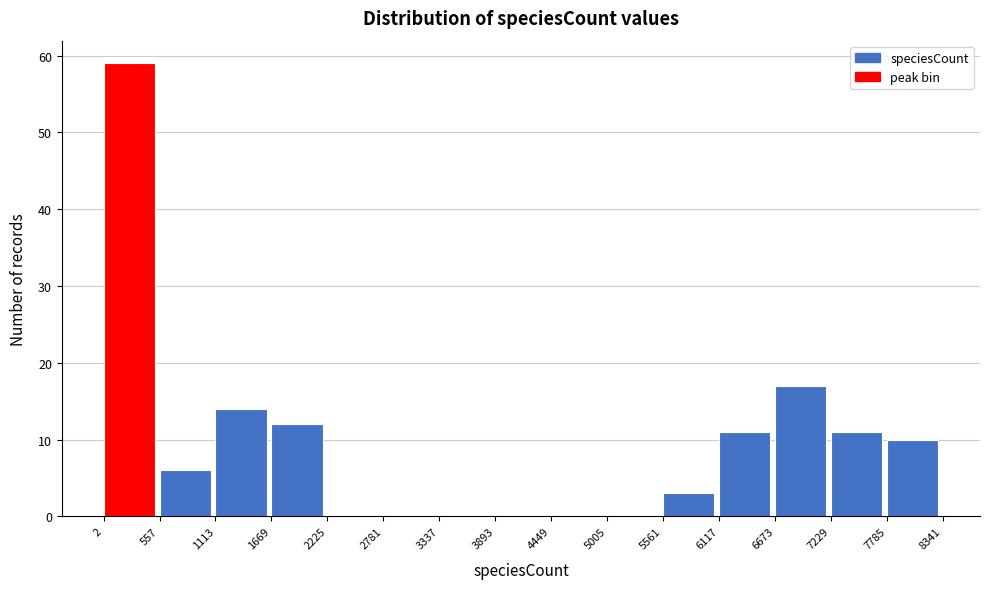

What is the height of the bar covering 7785 to 8341 on the x-axis? The values are not printed on the chart, so give them approximately, as read against the axis.

10